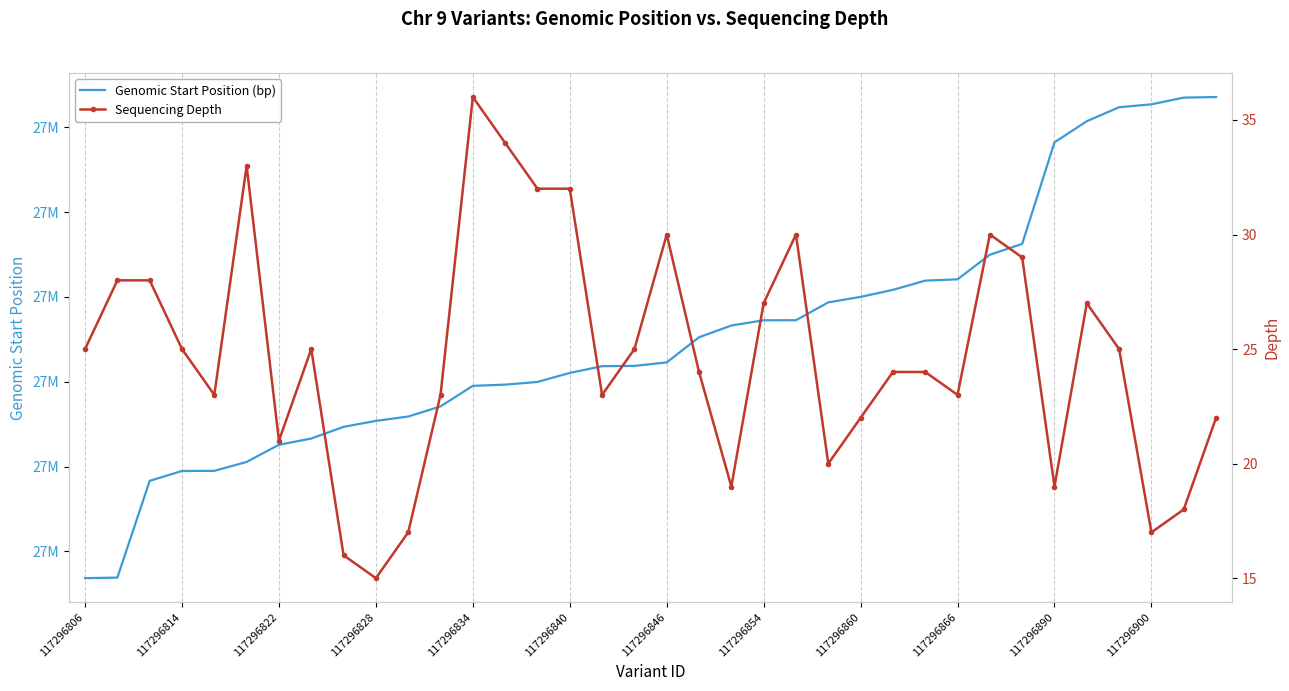

How many interior local peaks does the Sequencing Depth series have?

7